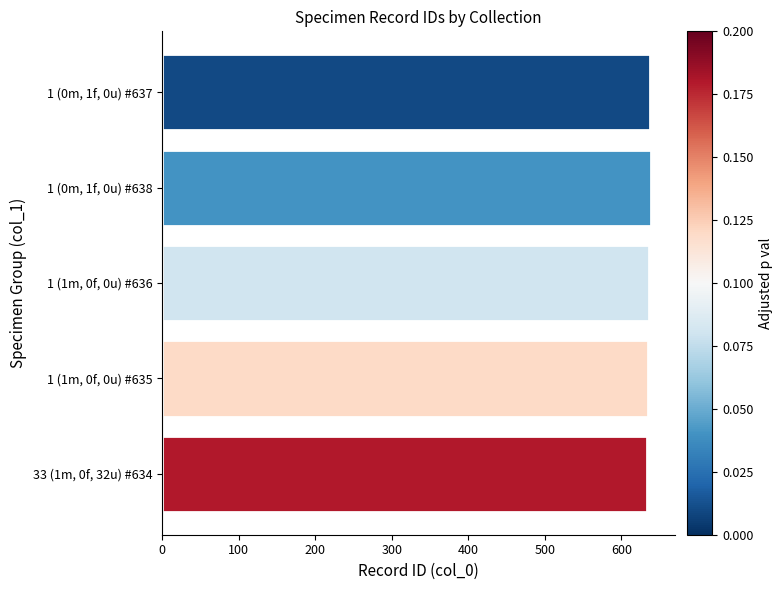

What is the average value?

636